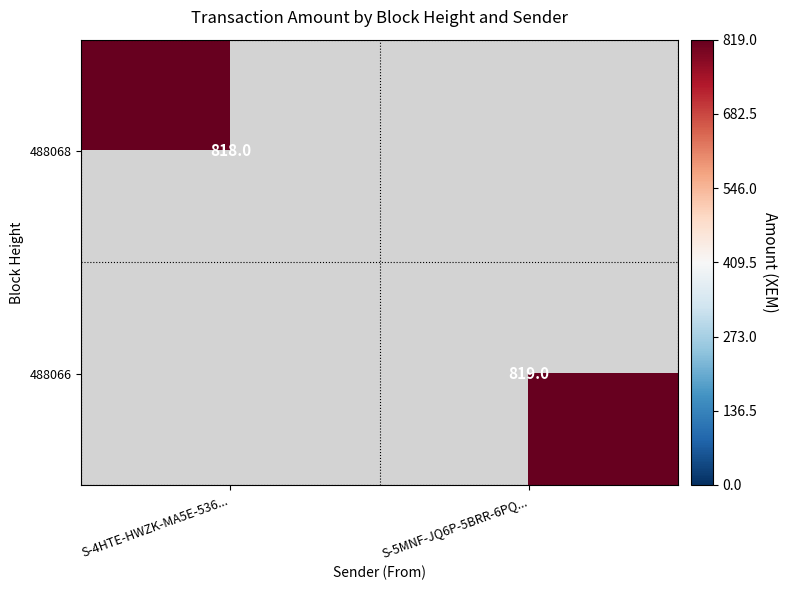

Is the value of 488068 at S-4HTE-HWZK-MA5E-536... greater than the value of 488066 at S-5MNF-JQ6P-5BRR-6PQ...?

No